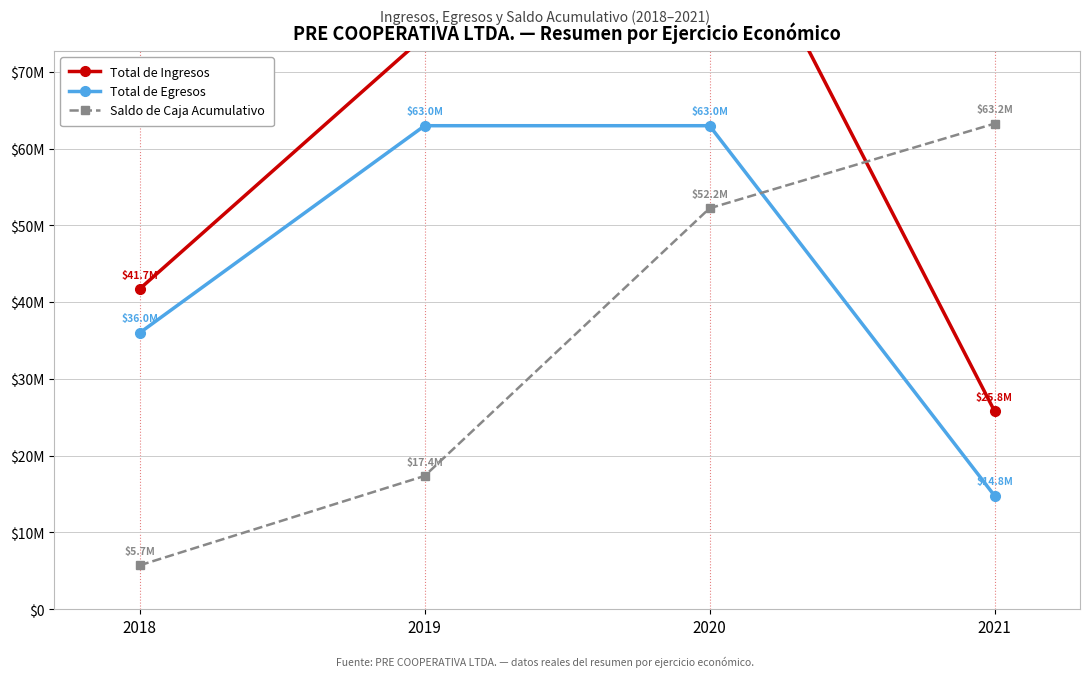

Which category has the lowest value in the Total de Ingresos series?

2021